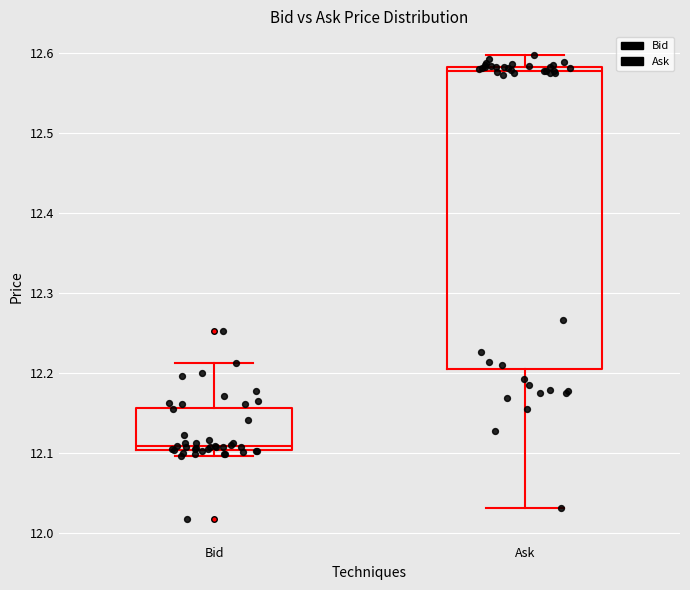

Where is the upper edge of the box for Bid on the y-axis? The values are not printed on the chart, so give them approximately, as read against the axis.

12.16